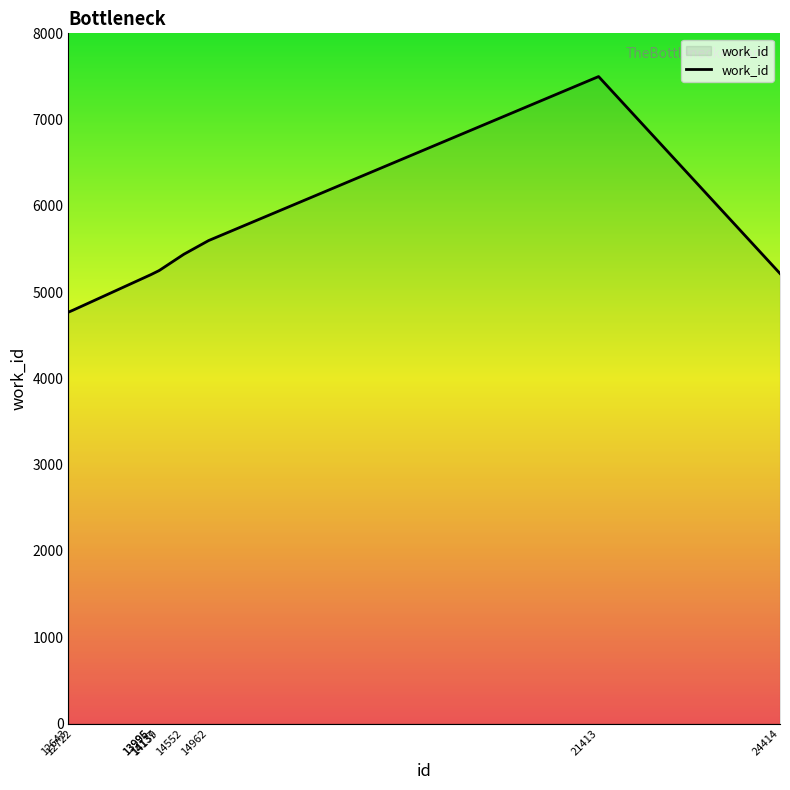

What is the change in value from 21413 to 24414?

-2283